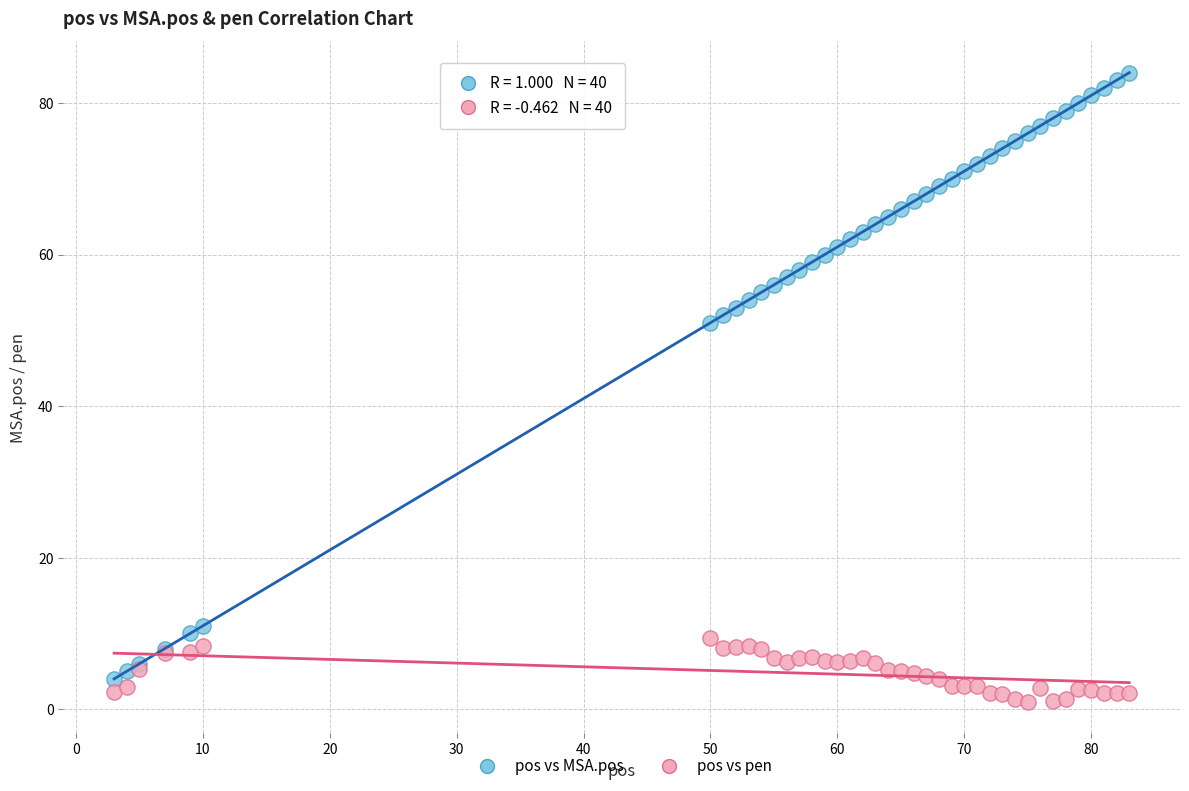

Which series has the largest Y range (max minus min)?

pos vs MSA.pos